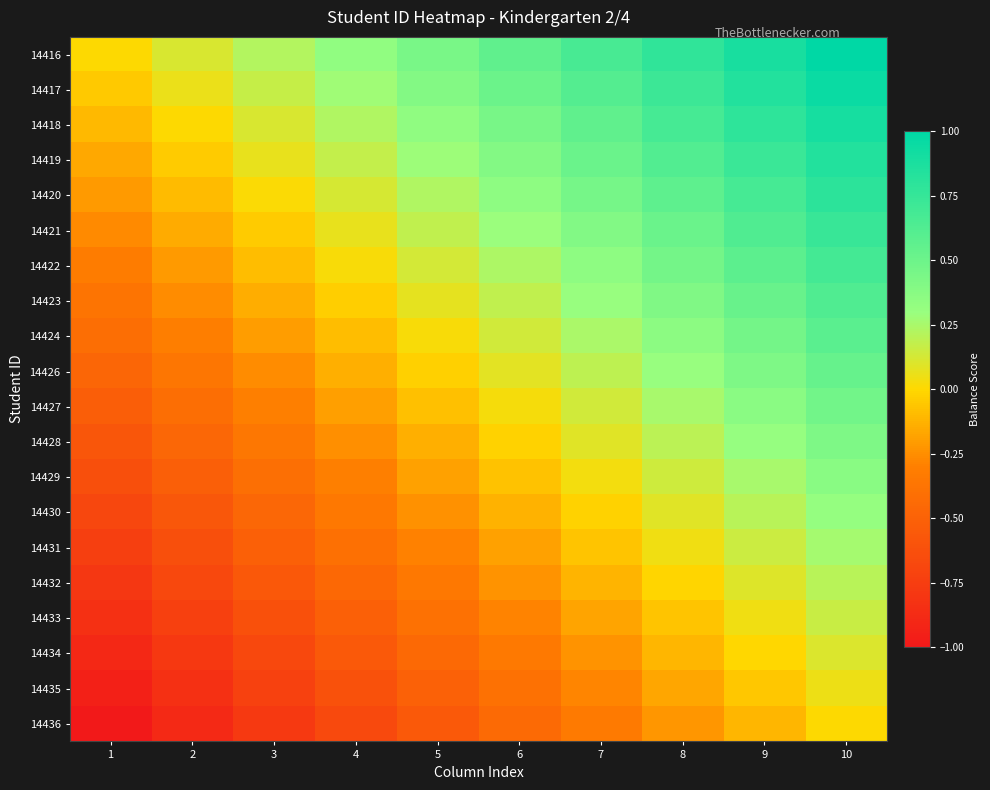

Reading left to right, transcribe all the data shown in this chart.

14416: 1=0.0	2=0.1	3=0.2	4=0.3	5=0.4	6=0.6	7=0.7	8=0.8	9=0.9	10=1.0
14417: 1=-0.1	2=0.1	3=0.2	4=0.3	5=0.4	6=0.5	7=0.6	8=0.7	9=0.8	10=0.9
14418: 1=-0.1	2=0.0	3=0.1	4=0.2	5=0.3	6=0.5	7=0.6	8=0.7	9=0.8	10=0.9
14419: 1=-0.2	2=-0.0	3=0.1	4=0.2	5=0.3	6=0.4	7=0.5	8=0.6	9=0.7	10=0.8
14420: 1=-0.2	2=-0.1	3=0.0	4=0.1	5=0.2	6=0.3	7=0.5	8=0.6	9=0.7	10=0.8
14421: 1=-0.3	2=-0.2	3=-0.0	4=0.1	5=0.2	6=0.3	7=0.4	8=0.5	9=0.6	10=0.7
14422: 1=-0.3	2=-0.2	3=-0.1	4=0.0	5=0.1	6=0.2	7=0.4	8=0.5	9=0.6	10=0.7
14423: 1=-0.4	2=-0.3	3=-0.1	4=-0.0	5=0.1	6=0.2	7=0.3	8=0.4	9=0.5	10=0.6
14424: 1=-0.4	2=-0.3	3=-0.2	4=-0.1	5=0.0	6=0.1	7=0.2	8=0.4	9=0.5	10=0.6
14426: 1=-0.5	2=-0.4	3=-0.3	4=-0.1	5=-0.0	6=0.1	7=0.2	8=0.3	9=0.4	10=0.5
14427: 1=-0.5	2=-0.4	3=-0.3	4=-0.2	5=-0.1	6=0.0	7=0.1	8=0.3	9=0.4	10=0.5
14428: 1=-0.6	2=-0.5	3=-0.4	4=-0.2	5=-0.1	6=-0.0	7=0.1	8=0.2	9=0.3	10=0.4
14429: 1=-0.6	2=-0.5	3=-0.4	4=-0.3	5=-0.2	6=-0.1	7=0.0	8=0.1	9=0.3	10=0.4
14430: 1=-0.7	2=-0.6	3=-0.5	4=-0.4	5=-0.2	6=-0.1	7=-0.0	8=0.1	9=0.2	10=0.3
14431: 1=-0.7	2=-0.6	3=-0.5	4=-0.4	5=-0.3	6=-0.2	7=-0.1	8=0.0	9=0.2	10=0.3
14432: 1=-0.8	2=-0.7	3=-0.6	4=-0.5	5=-0.3	6=-0.2	7=-0.1	8=-0.0	9=0.1	10=0.2
14433: 1=-0.8	2=-0.7	3=-0.6	4=-0.5	5=-0.4	6=-0.3	7=-0.2	8=-0.1	9=0.0	10=0.2
14434: 1=-0.9	2=-0.8	3=-0.7	4=-0.6	5=-0.5	6=-0.3	7=-0.2	8=-0.1	9=-0.0	10=0.1
14435: 1=-0.9	2=-0.8	3=-0.7	4=-0.6	5=-0.5	6=-0.4	7=-0.3	8=-0.2	9=-0.1	10=0.1
14436: 1=-1.0	2=-0.9	3=-0.8	4=-0.7	5=-0.6	6=-0.4	7=-0.3	8=-0.2	9=-0.1	10=0.0